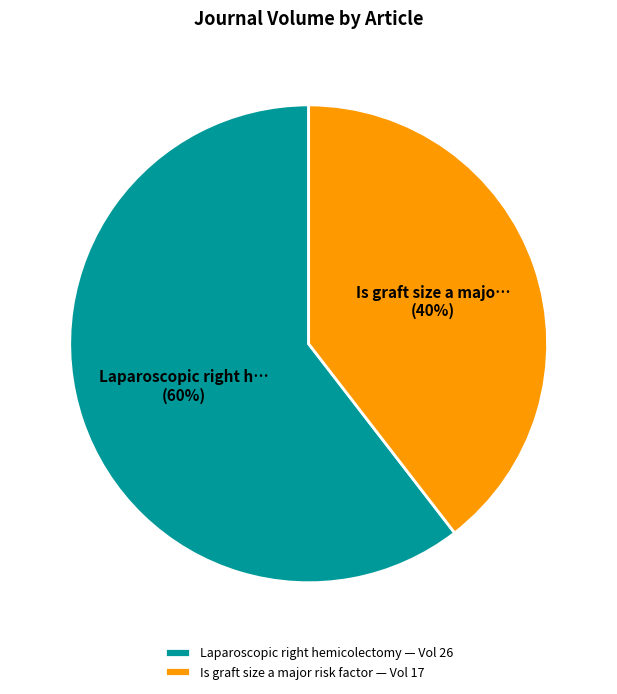

What is the largest slice in the pie chart?

Laparoscopic right hemicolectomy